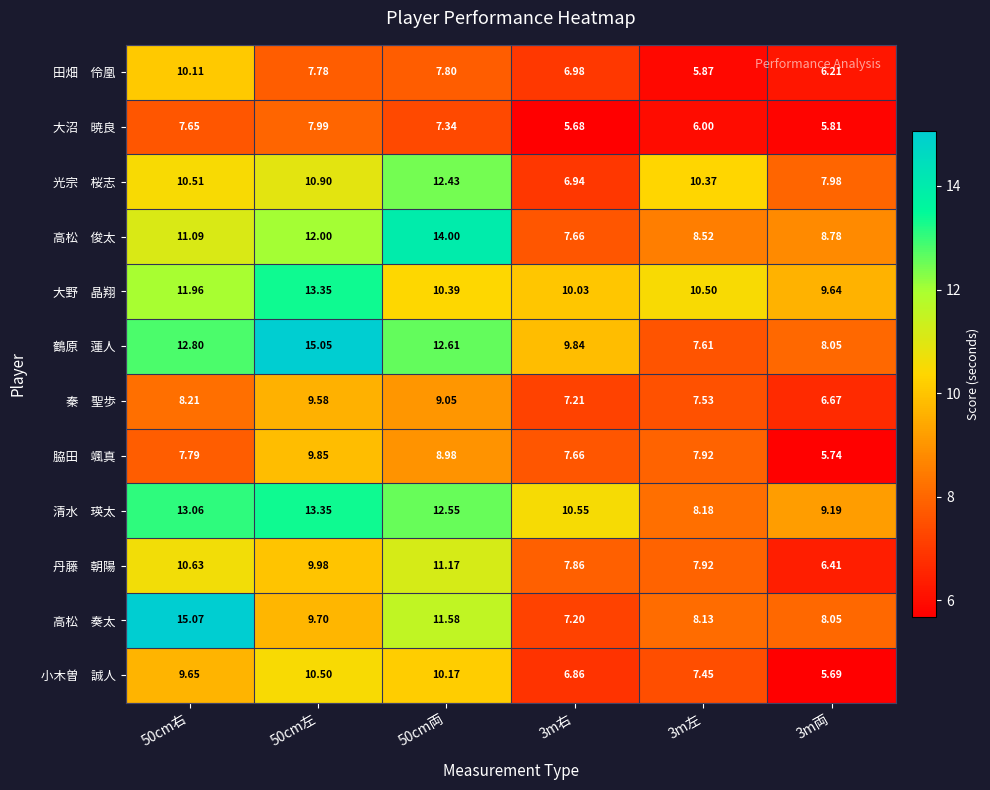

How many data points does each series have?

6